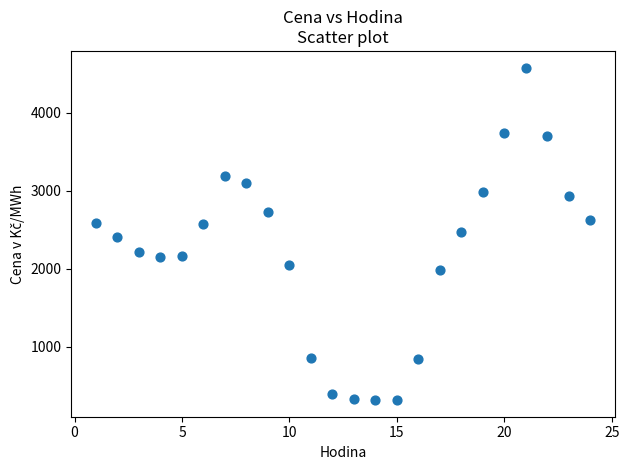

What is the range of Y values (max minus min)?

4262.2